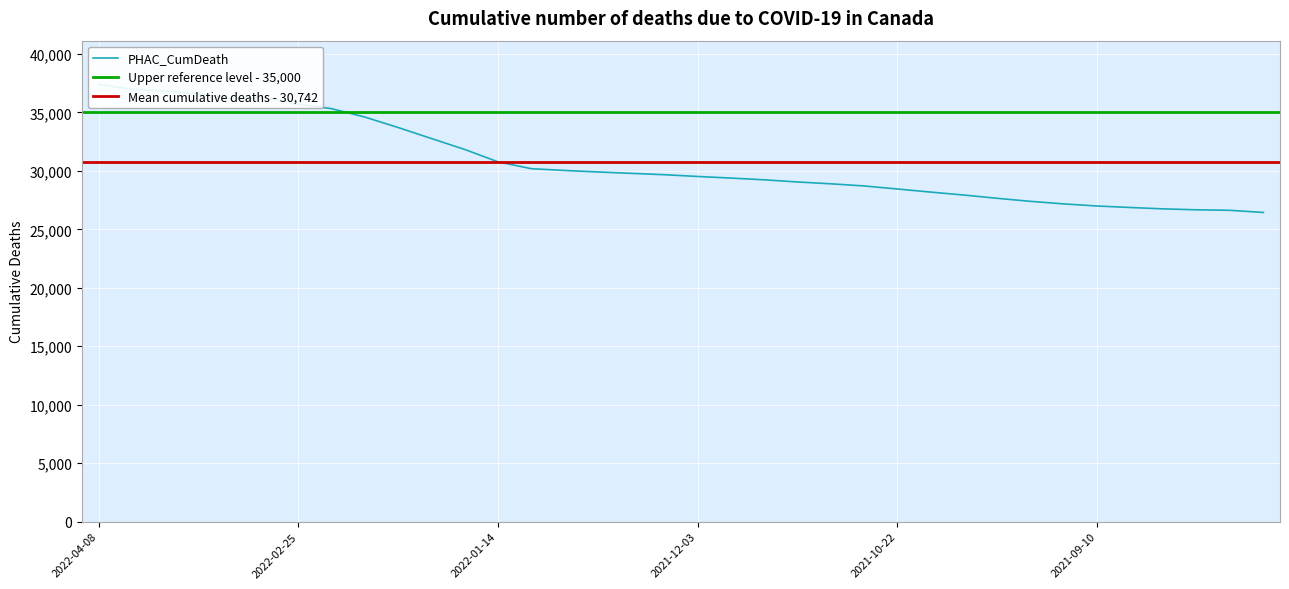

What is the change in value from 2022-03-18 to 2022-01-14?

-5812